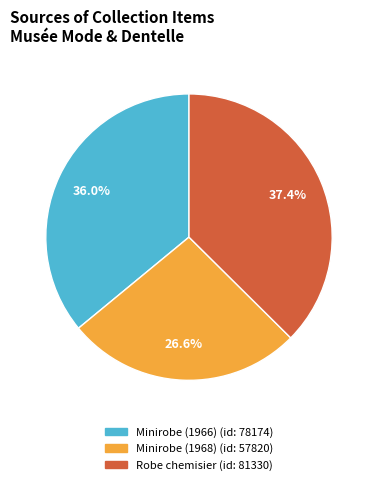

How many segments does this pie chart have?

3